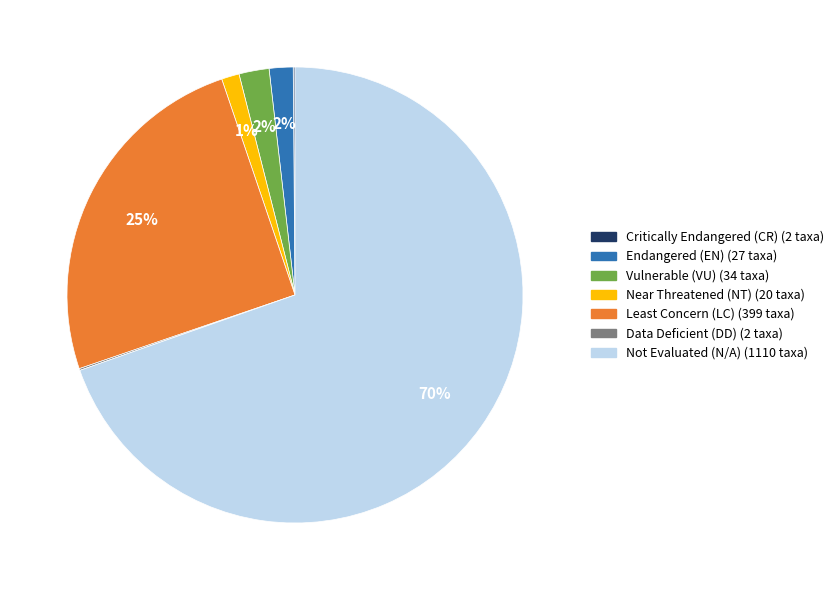

Is it true that Not Evaluated (N/A) is 70% of the pie?

True